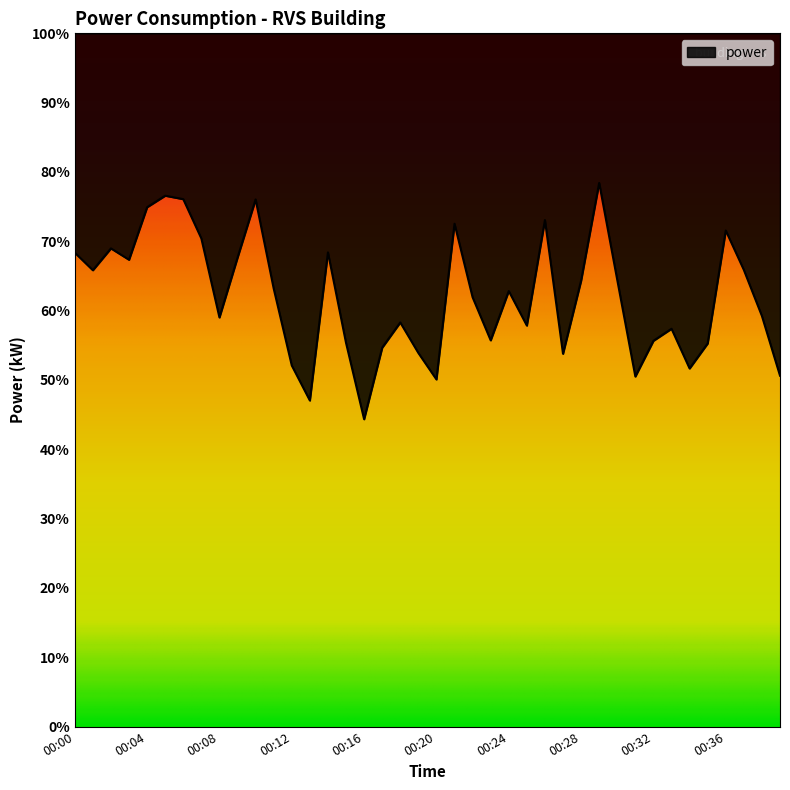

List the labels in order of value, smallest first.

00:16, 00:13, 00:20, 00:31, 00:39, 00:34, 00:12, 00:27, 00:19, 00:17, 00:35, 00:15, 00:32, 00:23, 00:33, 00:25, 00:18, 00:08, 00:38, 00:22, 00:24, 00:11, 00:28, 00:30, 00:01, 00:37, 00:03, 00:09, 00:00, 00:14, 00:02, 00:07, 00:36, 00:21, 00:26, 00:04, 00:10, 00:06, 00:05, 00:29